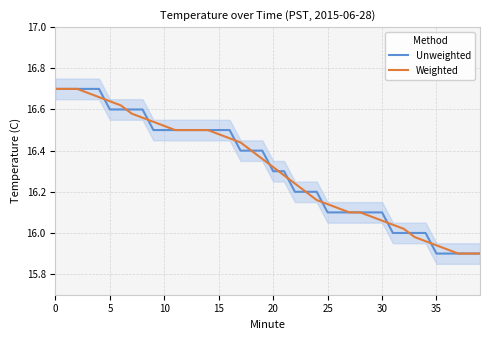

What is the label of the 23rd point from the right?

17